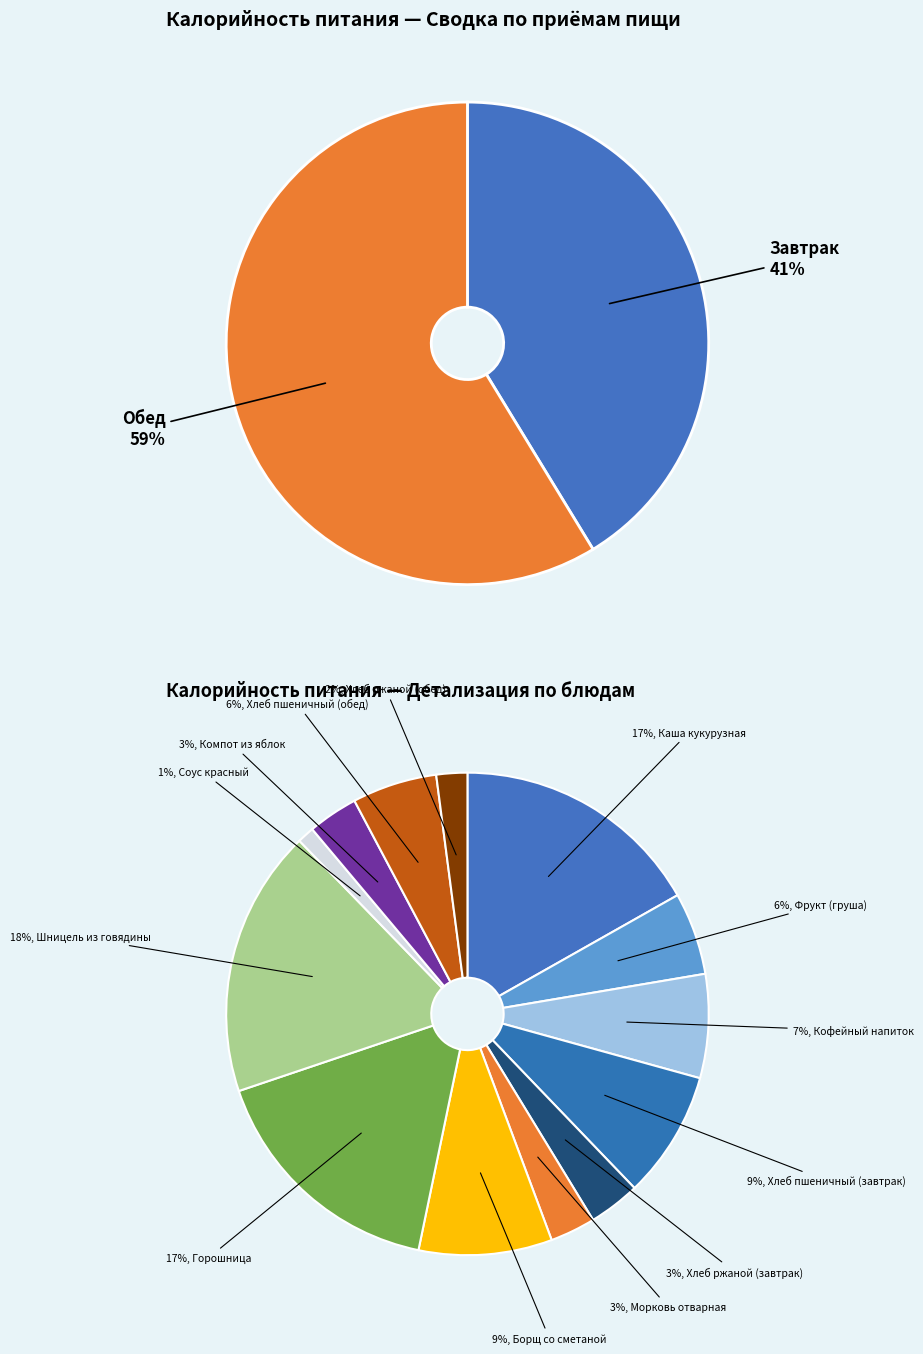

What percentage is NOT represented by Обед?

41.3%